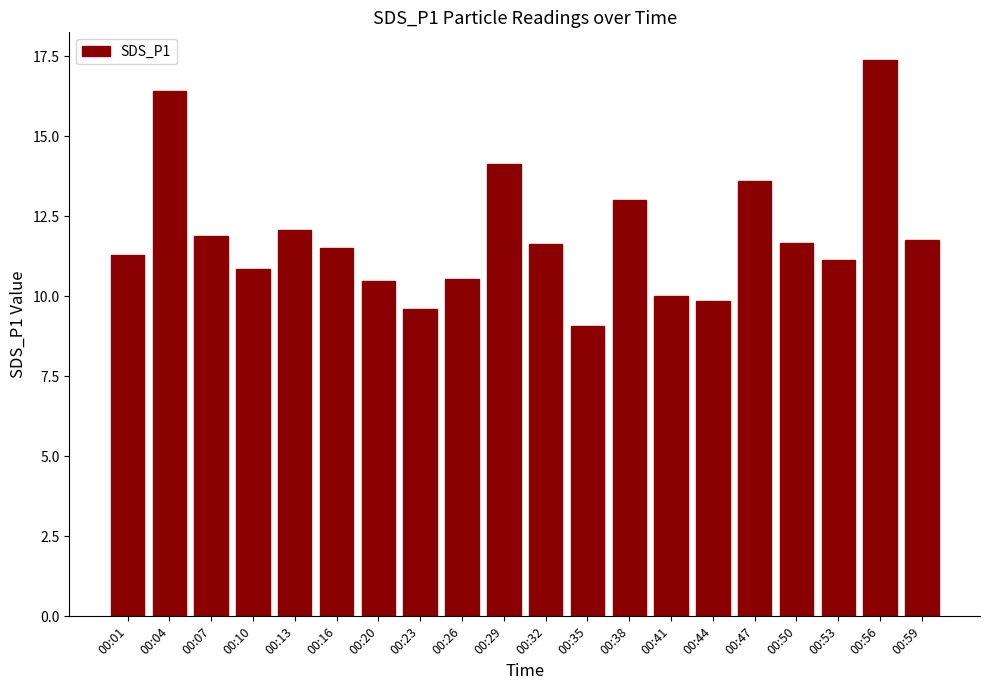

Is it true that the value at 00:35 is 15.3?

False